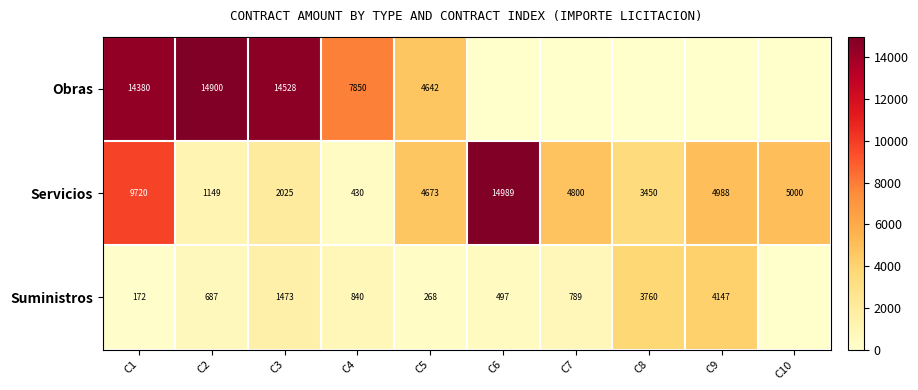

Where does the Servicios series first go above 4800?

C1